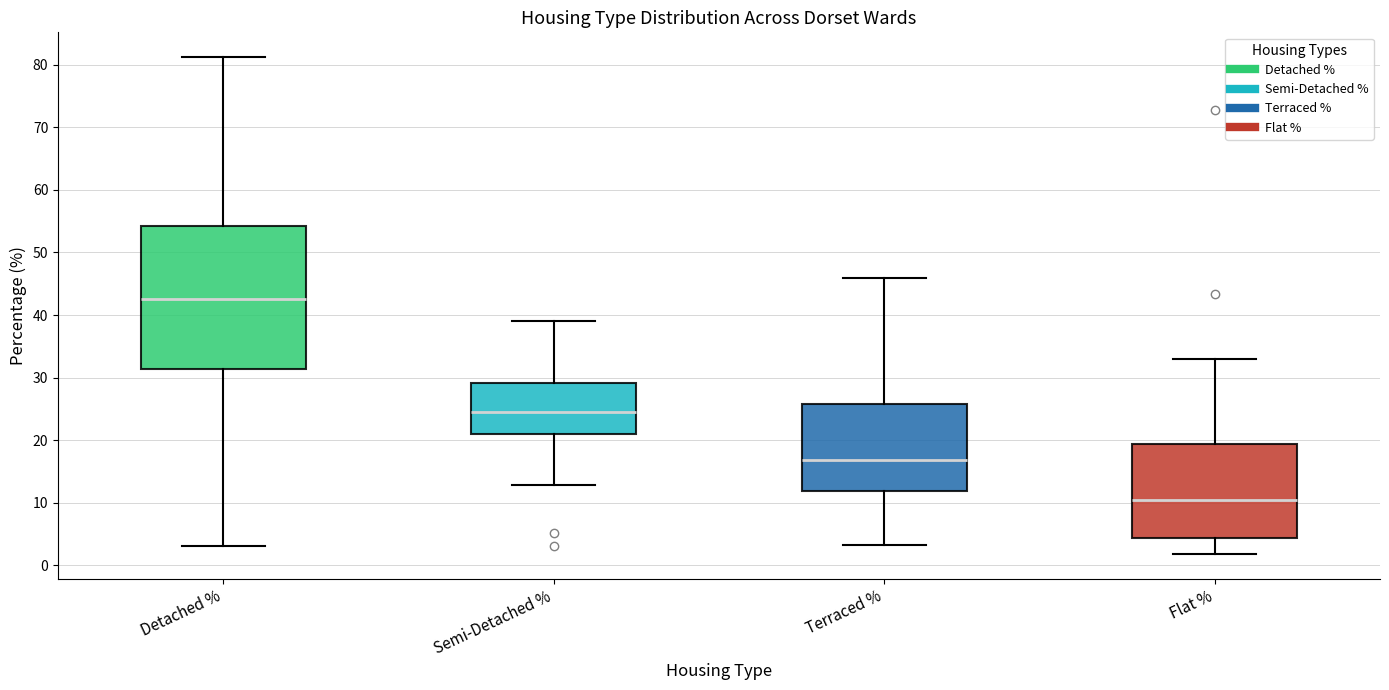

Where is the lower edge of the box for Detached % on the y-axis? The values are not printed on the chart, so give them approximately, as read against the axis.

31